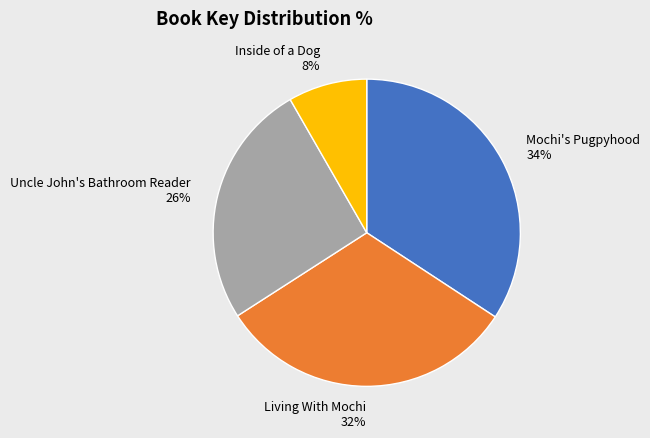

Is Living With Mochi the majority of the pie?

No